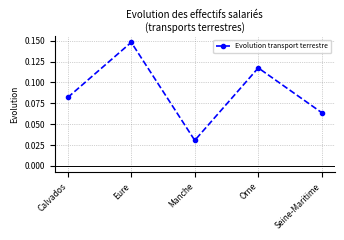

What is the label of the 4th point from the left?

Orne